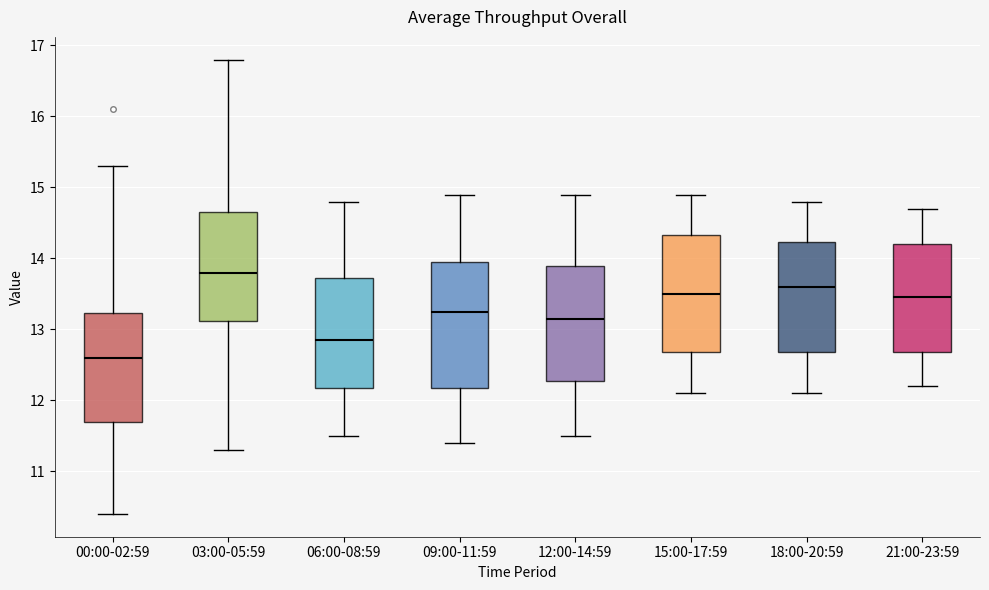

Reading left to right, transcribe this box plot: for each box, give where its median line is, the range the box spans, and where its two whiskers end, as read against the y-axis. The values are not printed on the chart, so give them approximately, as read against the axis.

00:00-02:59: median 12.6, box 11.7 to 13.2, whiskers 10.4 to 15.3
03:00-05:59: median 13.8, box 13.1 to 14.7, whiskers 11.3 to 16.8
06:00-08:59: median 12.9, box 12.2 to 13.7, whiskers 11.5 to 14.8
09:00-11:59: median 13.3, box 12.2 to 14.0, whiskers 11.4 to 14.9
12:00-14:59: median 13.2, box 12.3 to 13.9, whiskers 11.5 to 14.9
15:00-17:59: median 13.5, box 12.7 to 14.3, whiskers 12.1 to 14.9
18:00-20:59: median 13.6, box 12.7 to 14.2, whiskers 12.1 to 14.8
21:00-23:59: median 13.5, box 12.7 to 14.2, whiskers 12.2 to 14.7